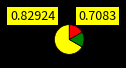

Does any single category account for the majority?

Yes